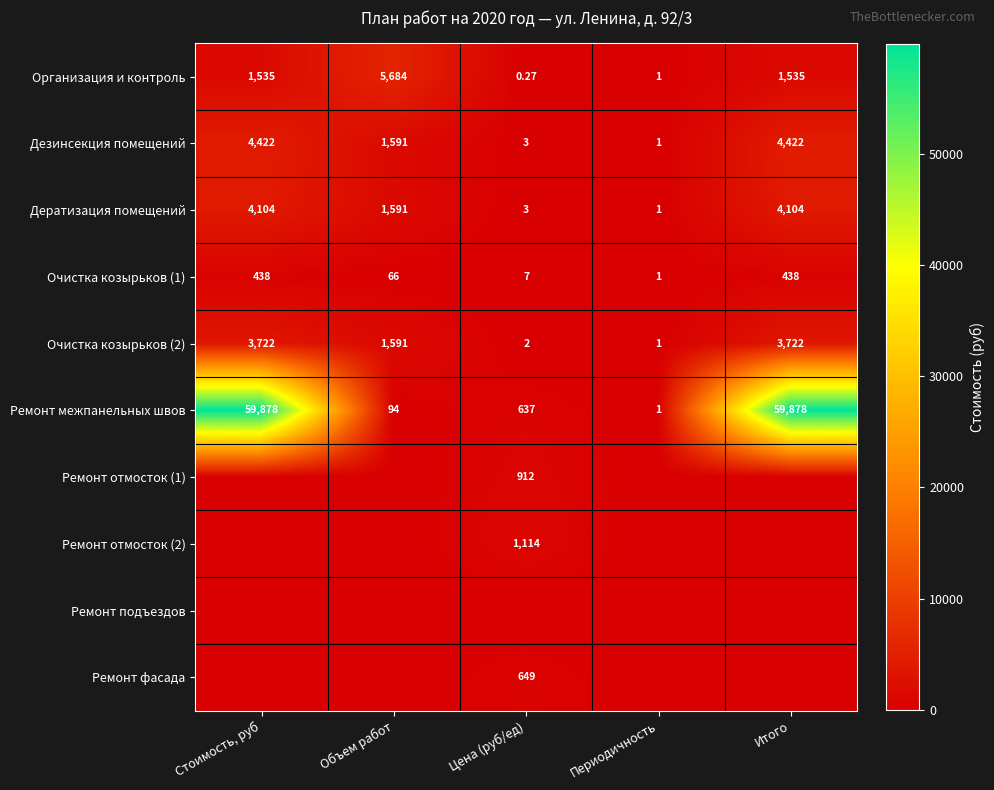

Between Стоимость, руб and Цена (руб/ед), which is larger?

Стоимость, руб